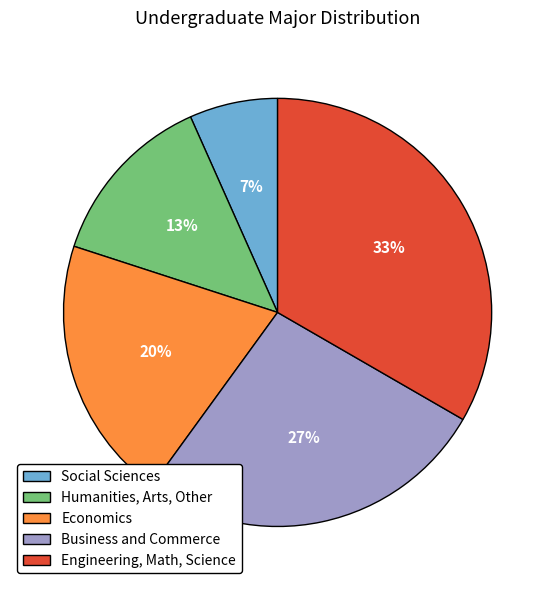

To the nearest percent, what is the average slice percentage?

20%